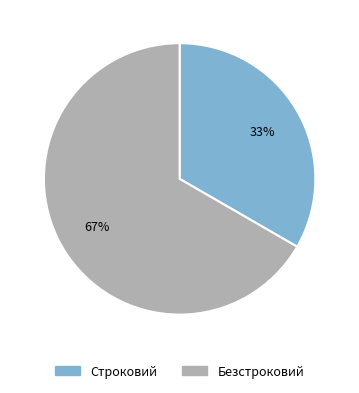

What is the ratio of the value at Строковий to the value at Безстроковий?

0.5